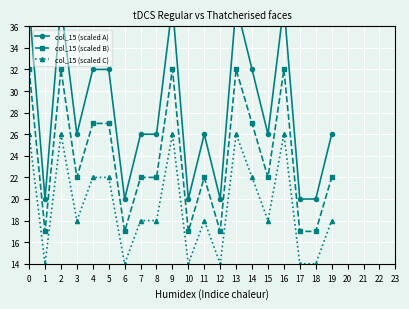

True or false: col_15 (scaled C) and col_15 (scaled B) cross at least once.

False